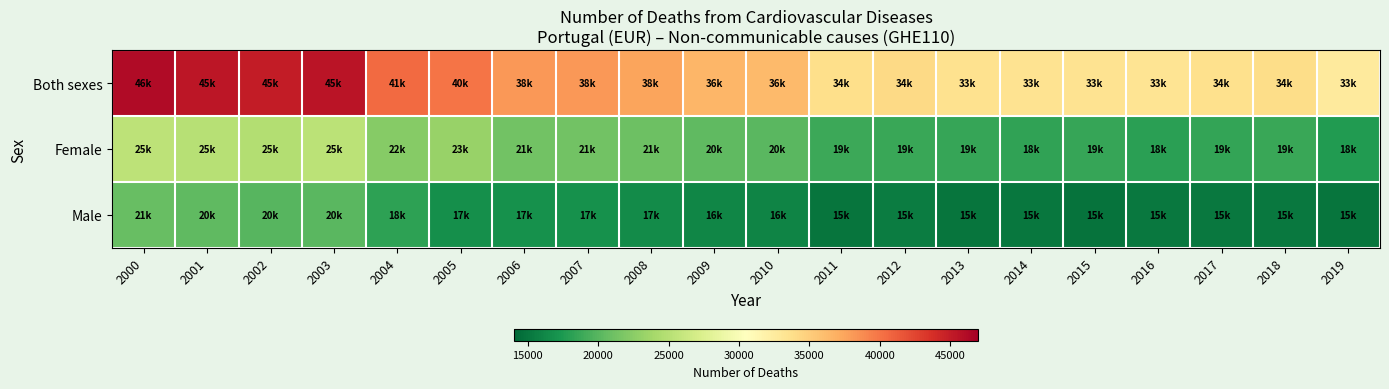

List the series in order of their peak value, lowest first.

Male, Female, Both sexes